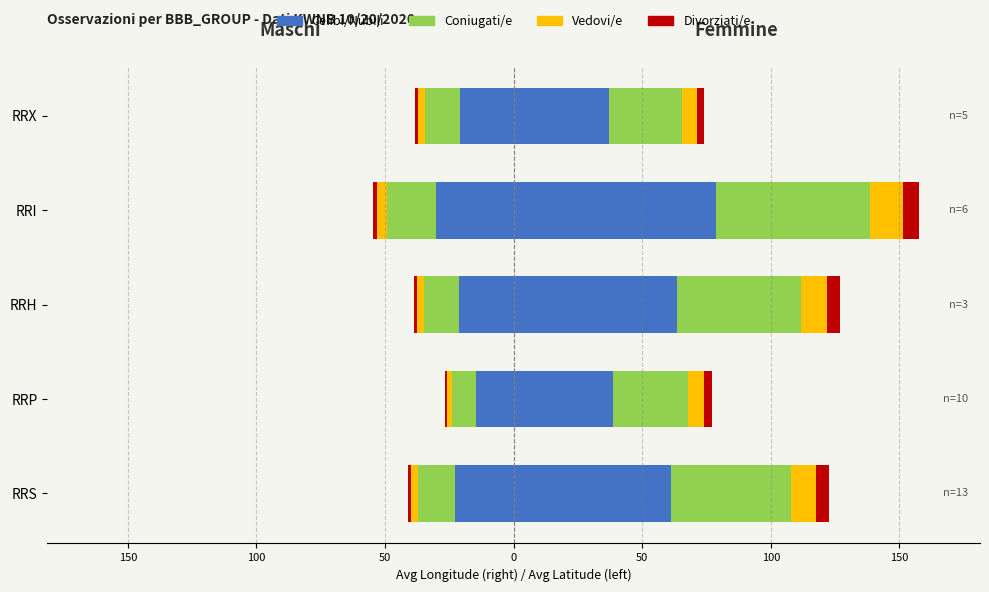

At RRP, list the series in order from smallest to largest.

Celibi/Nubili, Coniugati/e, Vedovi/e, Divorziati/e